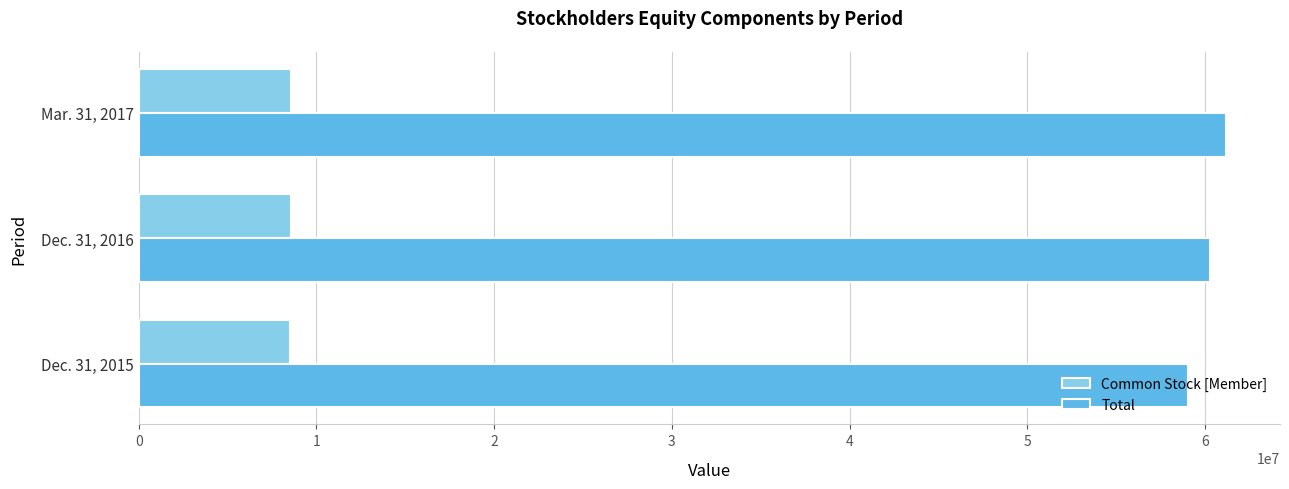

What are all the series names shown in the legend?

Common Stock [Member], Total